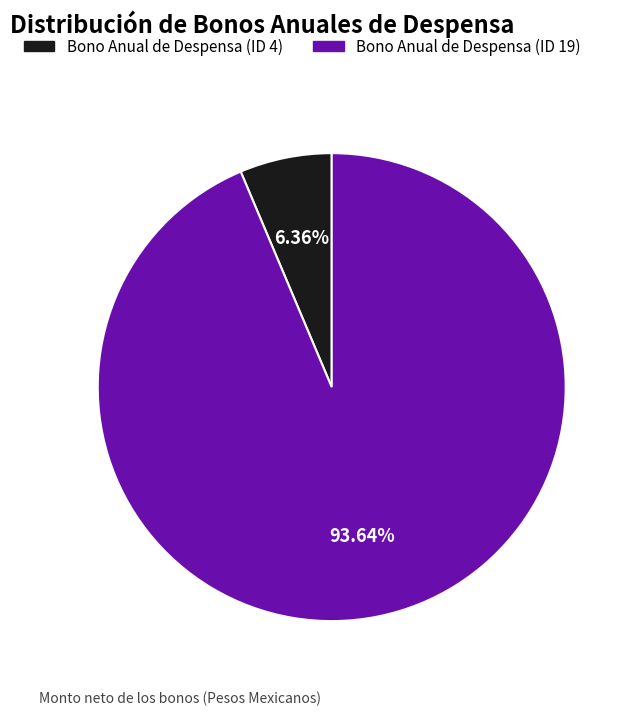

To the nearest percent, what portion does Bono Anual de Despensa (ID 4) represent?

6%